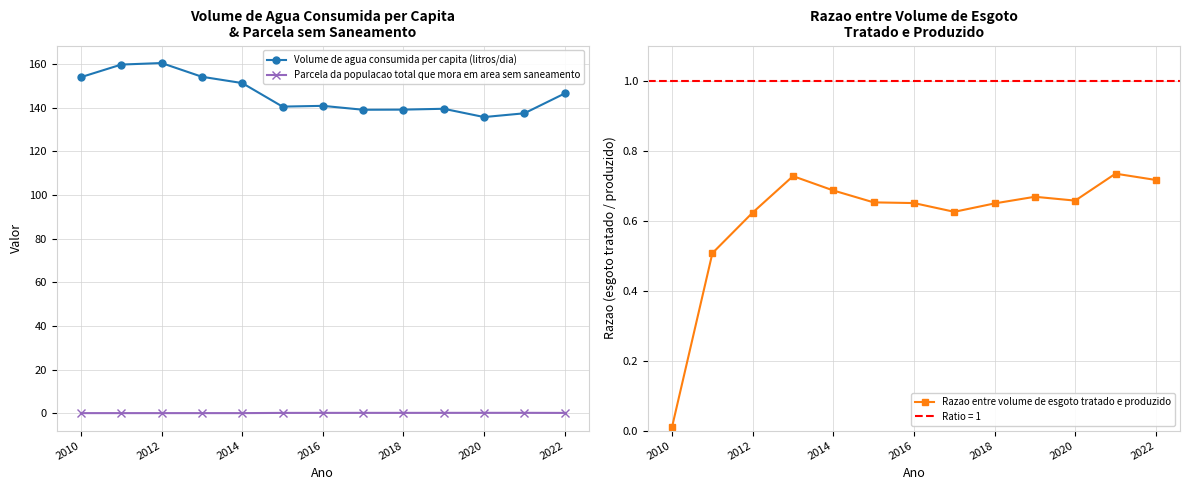

The Volume de agua consumida per capita (litros/dia) series shows 285.9 at 2012. True or false?

False